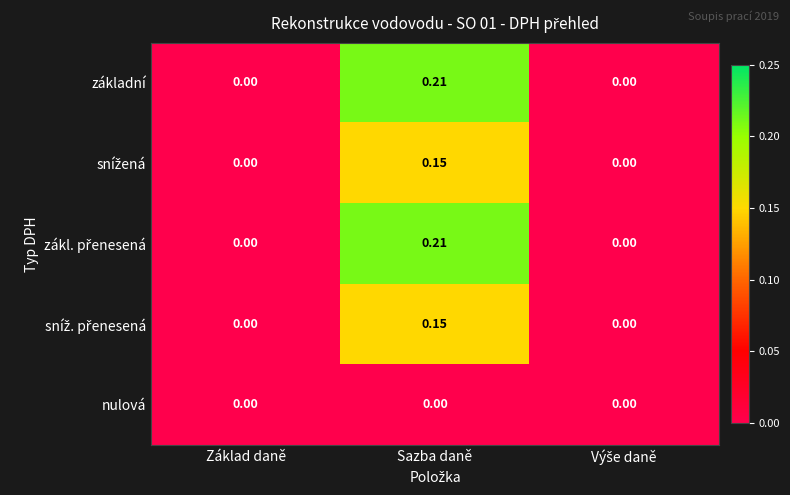

At which category is the sum across all series the highest?

Sazba daně